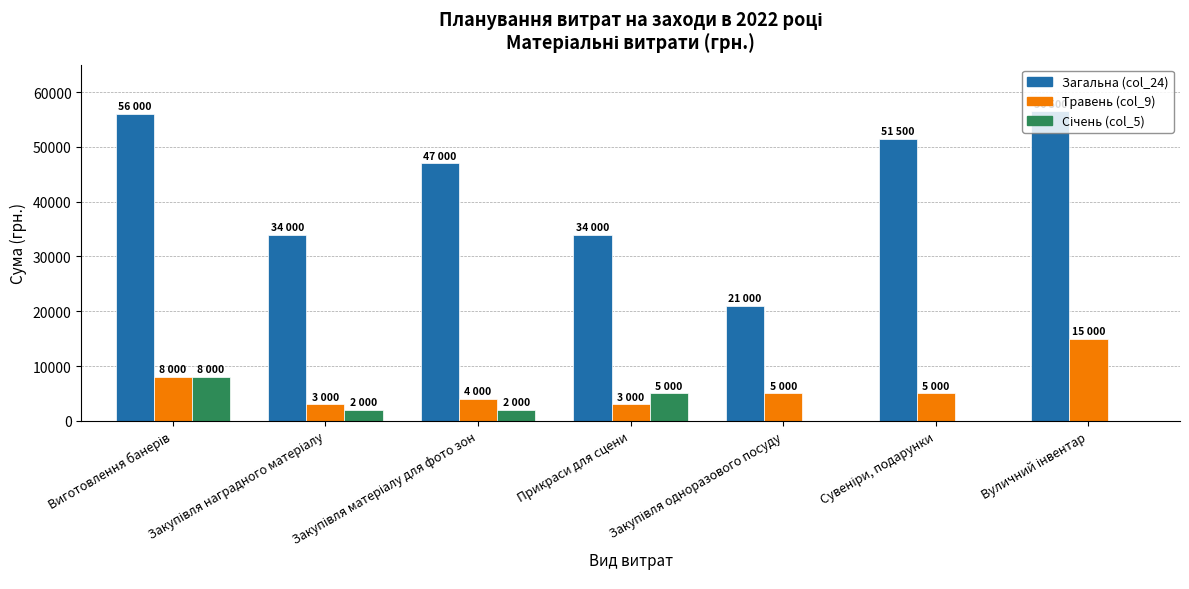

What is the maximum value shown in the chart?

56500